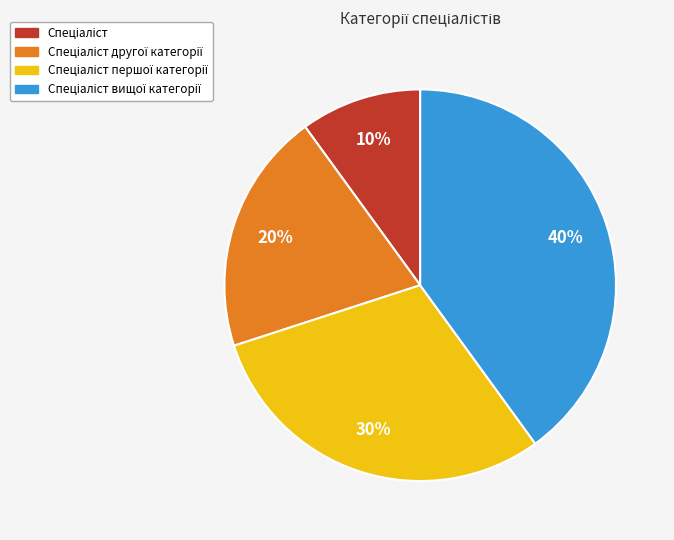

To the nearest percent, what is the difference between the largest and smallest slice percentages?

30%